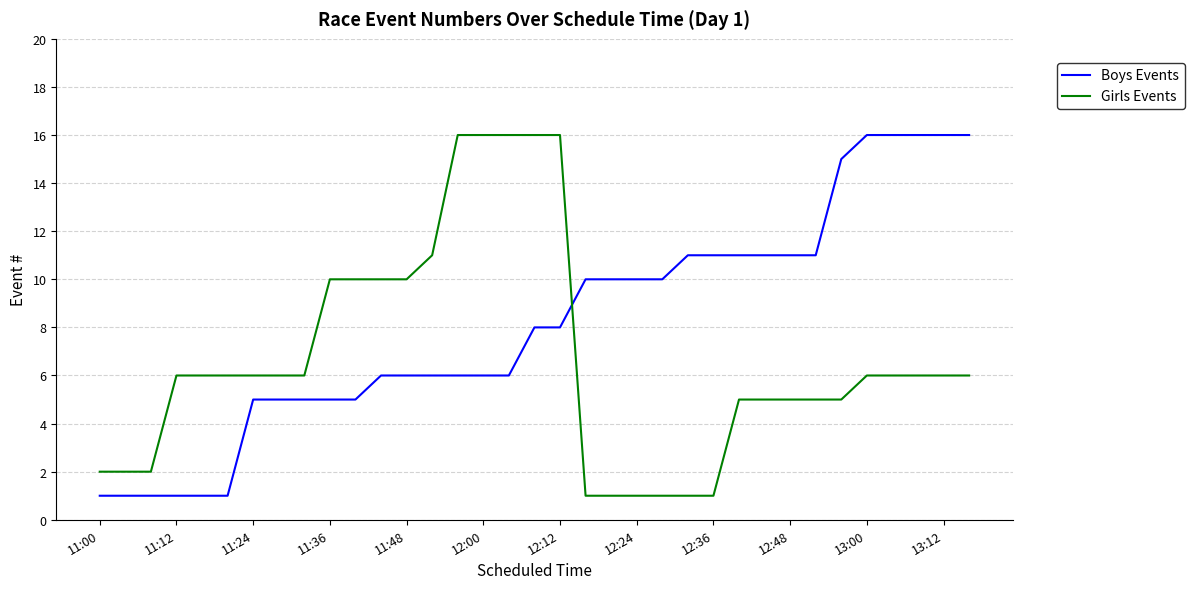

Does the chart display data point markers on the line(s)?

No